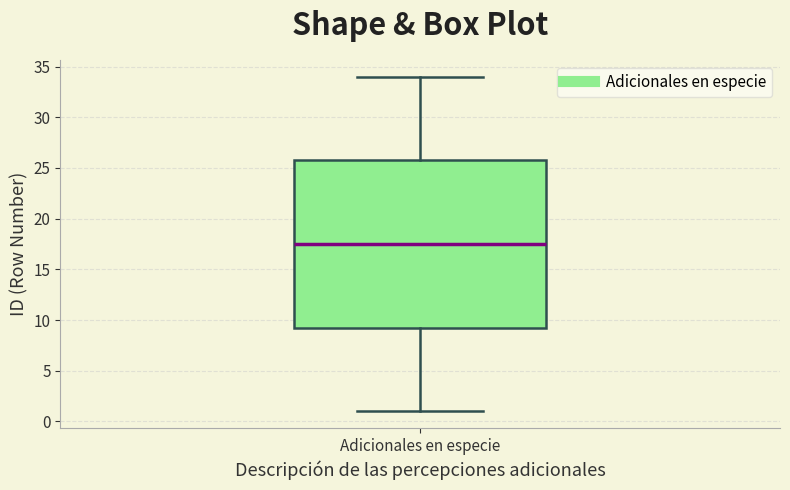

Read this box plot against the y-axis: the position of the median line, the range covered by the box, and the ends of both whiskers. The values are not printed on the chart, so give them approximately, as read against the axis.

median 17.5, box 9.5 to 26.0, whiskers 1.0 to 34.0